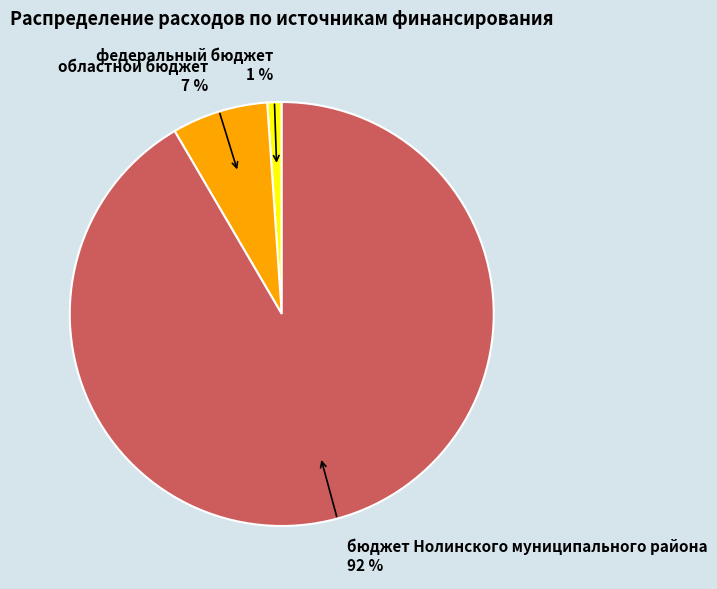

To the nearest percent, what is the difference between the областной бюджет and федеральный бюджет slice percentages?

6%